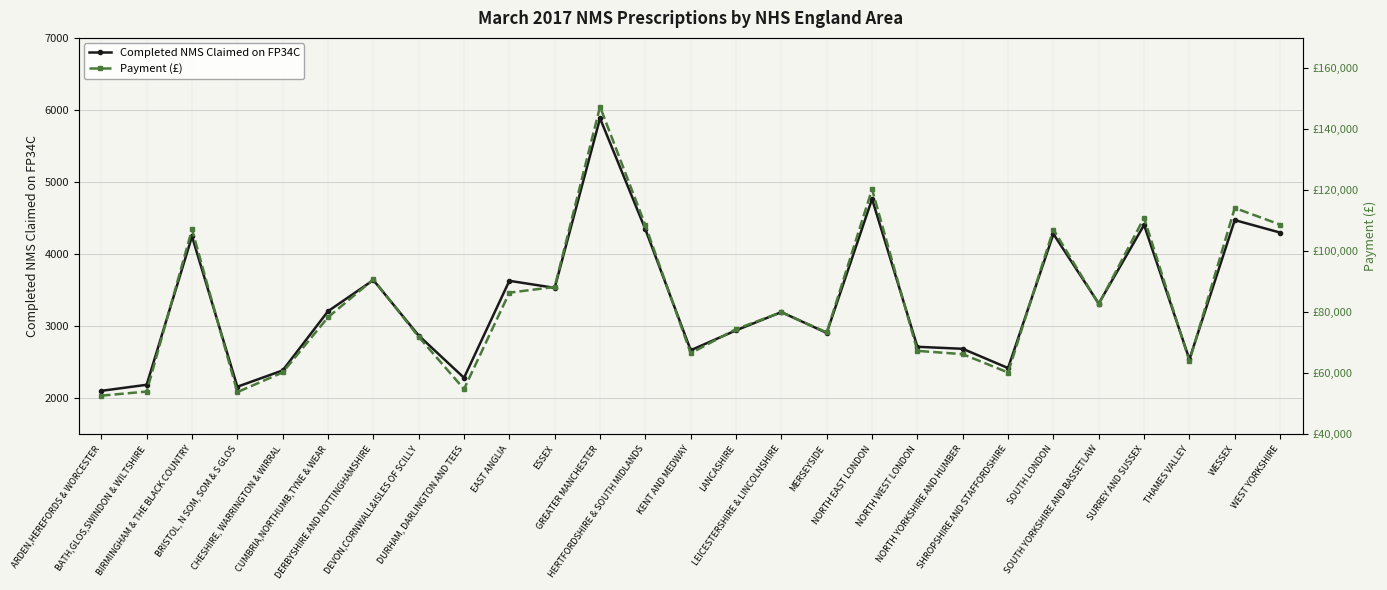

What is the average value of the Payment (£) series?

83415